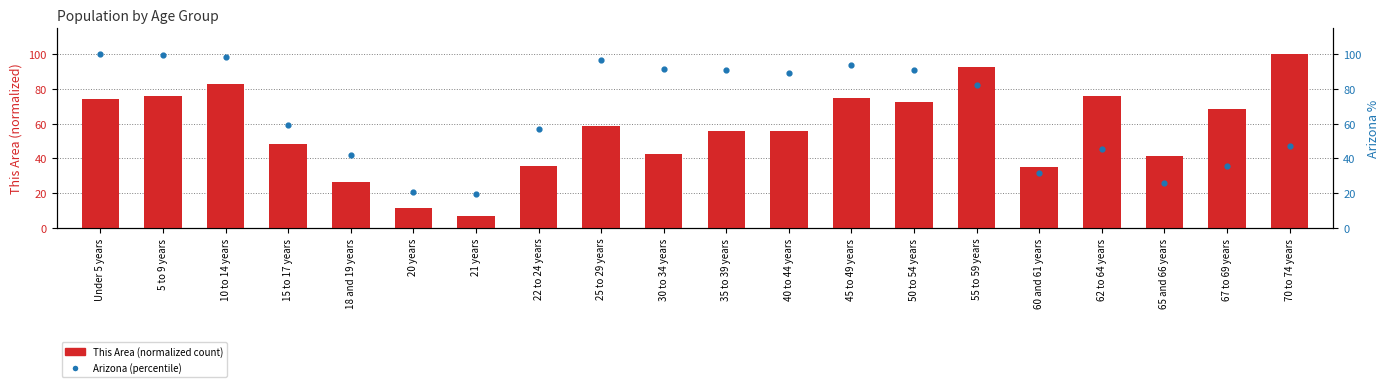

Which series has the largest Y range (max minus min)?

This Area (normalized)